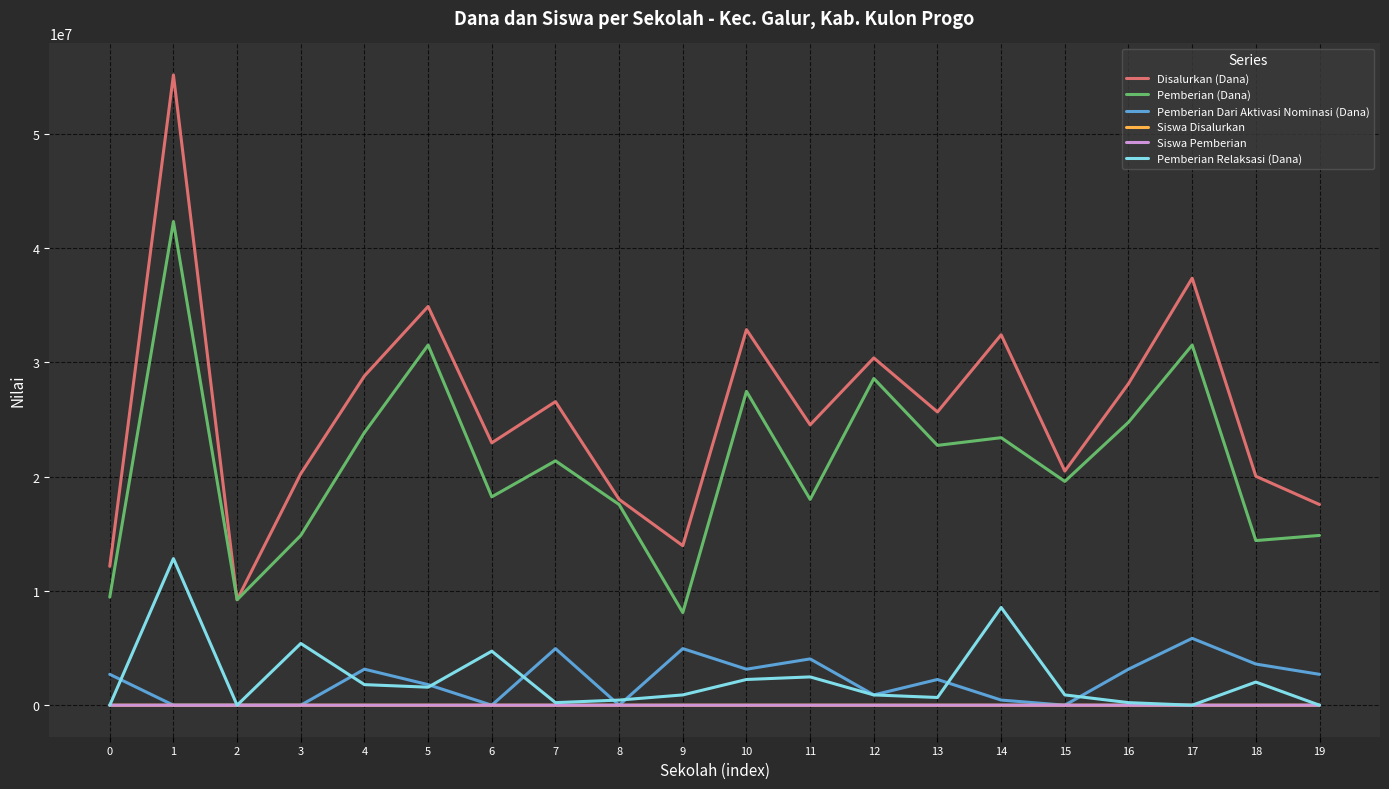

True or false: Disalurkan (Dana) and Siswa Disalurkan intersect in this chart.

False